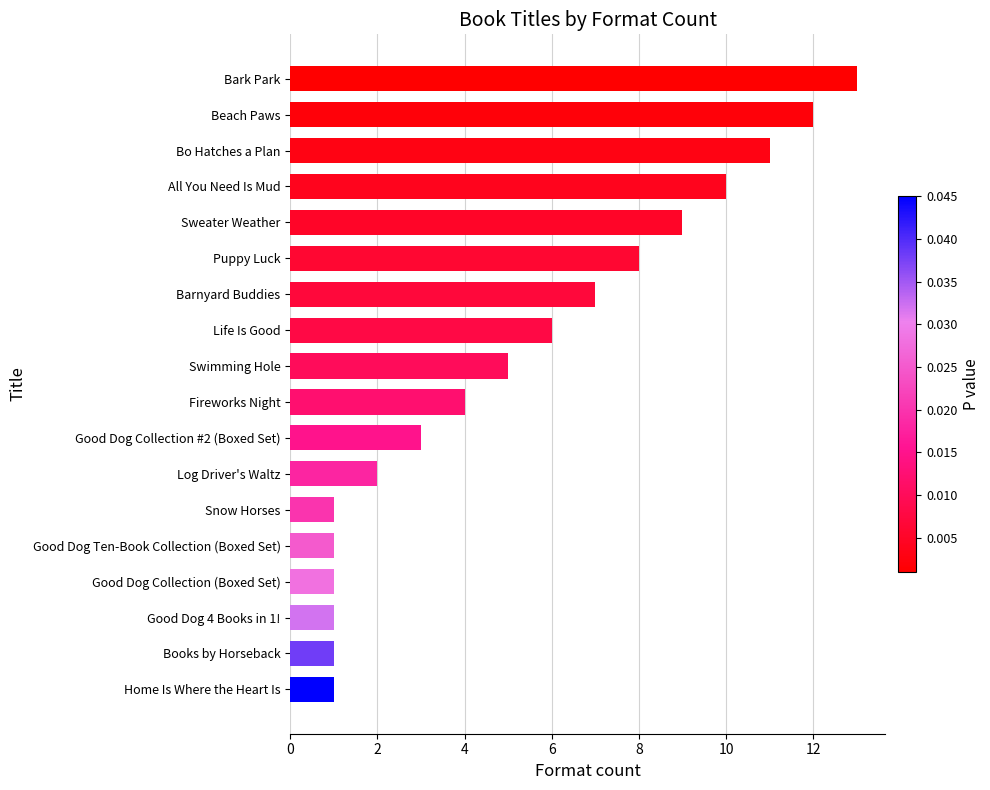

The value at Life Is Good is 6. True or false?

True